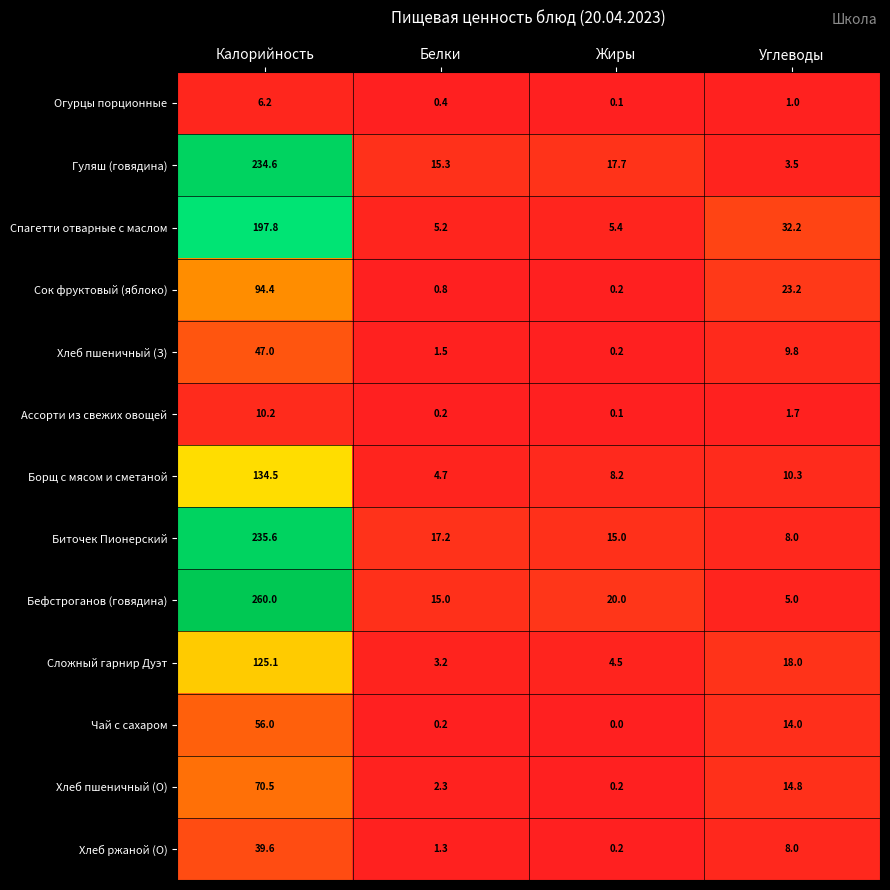

At which label is Огурцы порционные closest to 3?

Углеводы